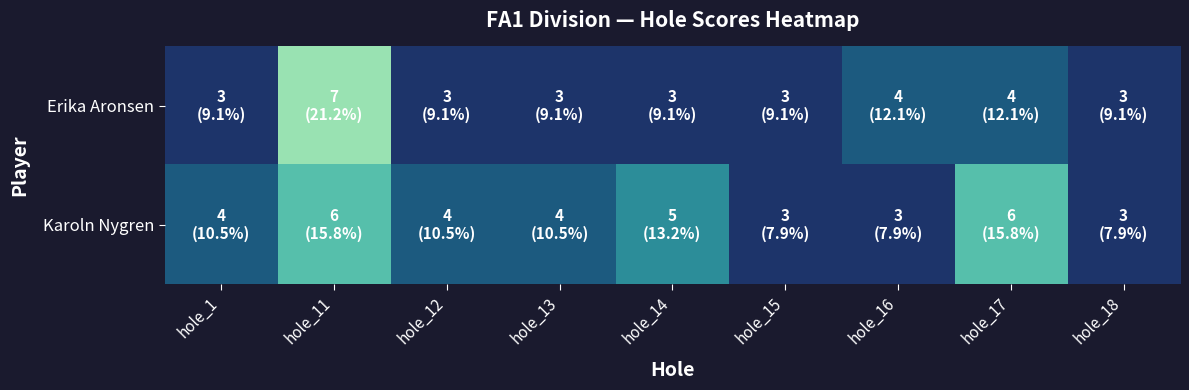

Rank the series by their average value, from lowest to highest.

Erika Aronsen, Karoln Nygren